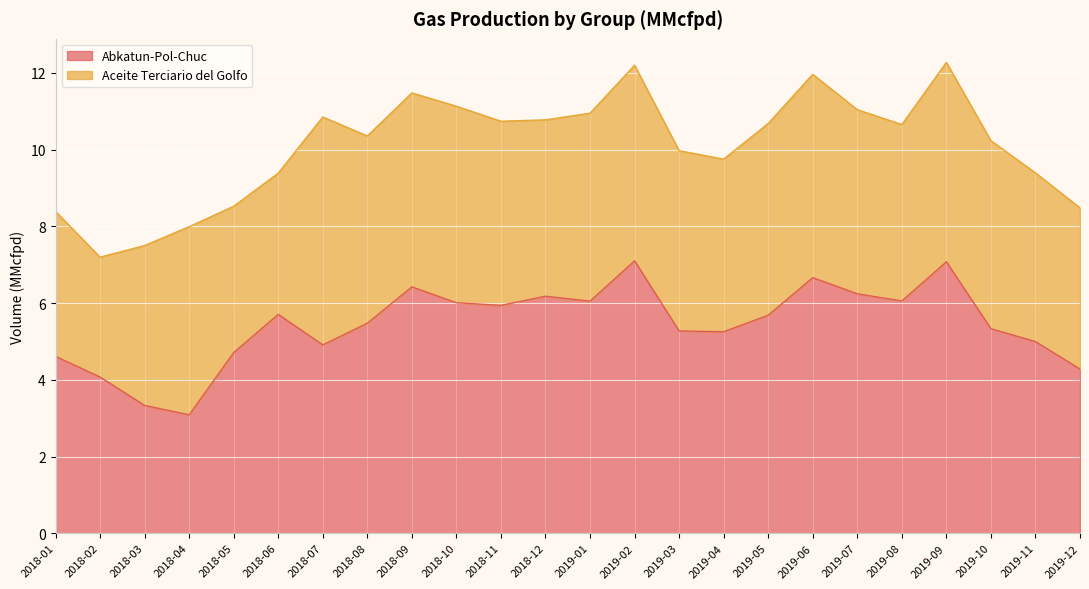

Rank the categories by value from highest to lowest.

2019-02, 2019-09, 2019-06, 2018-09, 2019-07, 2018-12, 2019-08, 2019-01, 2018-10, 2018-11, 2018-06, 2019-05, 2018-08, 2019-10, 2019-03, 2019-04, 2019-11, 2018-07, 2018-05, 2018-01, 2019-12, 2018-02, 2018-03, 2018-04